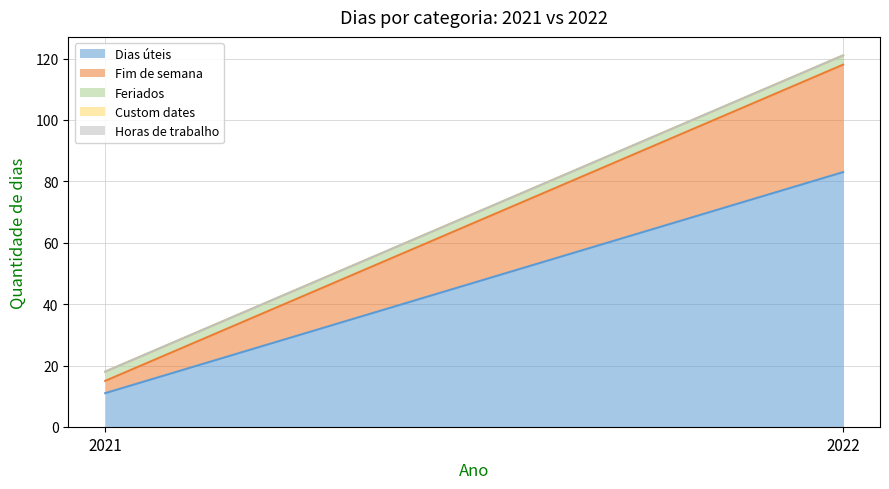

What is the sum of all Dias úteis values?

94